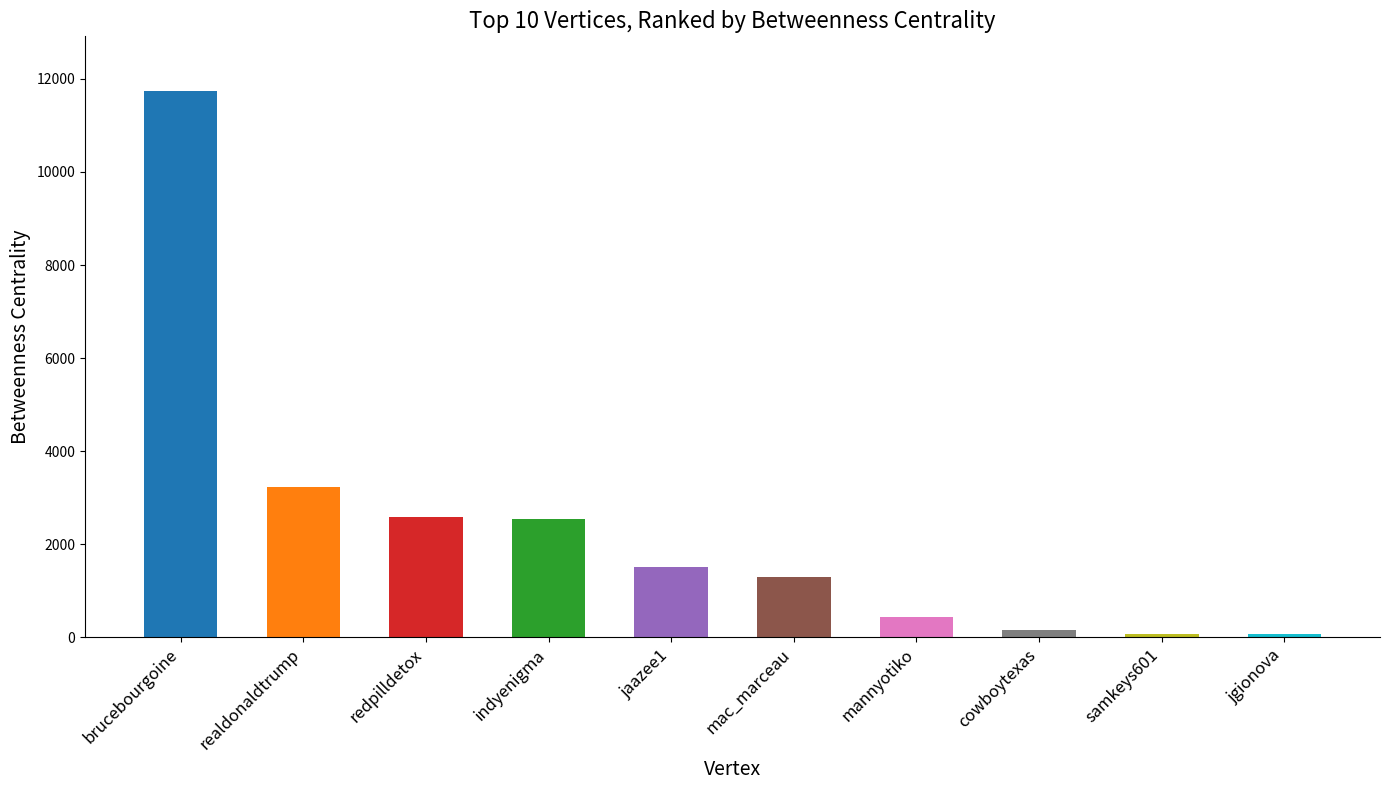

At which label is the value closest to 5903?

realdonaldtrump